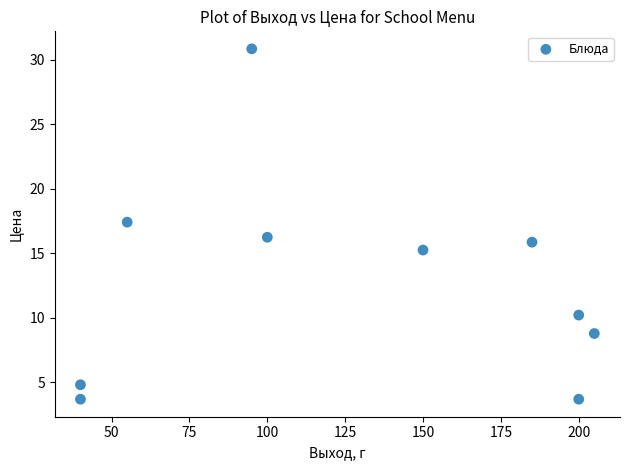

What Y value in the scatter plot is closest to 17?

17.4